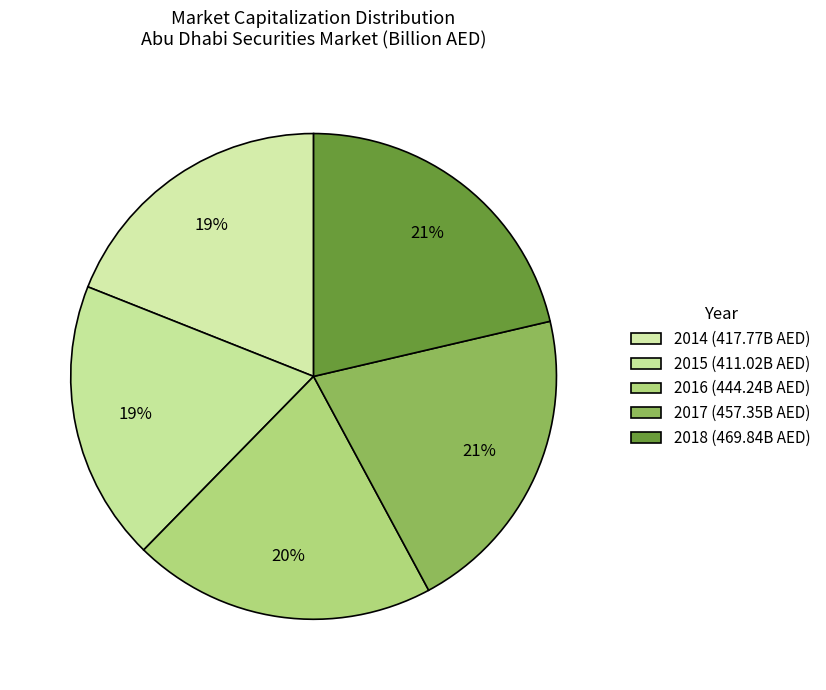

Does 2016 represent more than half of the total?

No